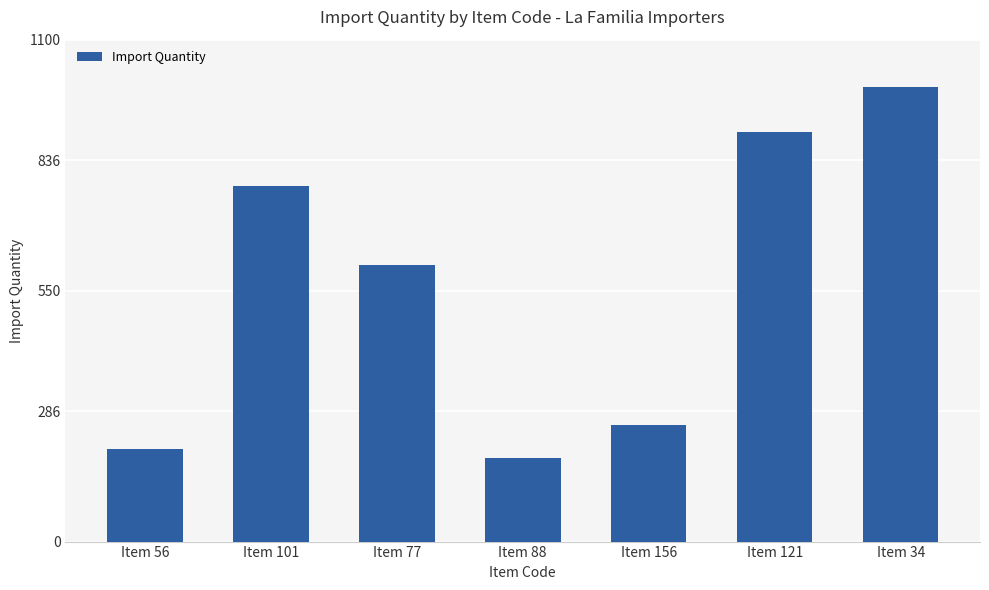

What is the approximate value at Item 101, to the nearest 100?

800